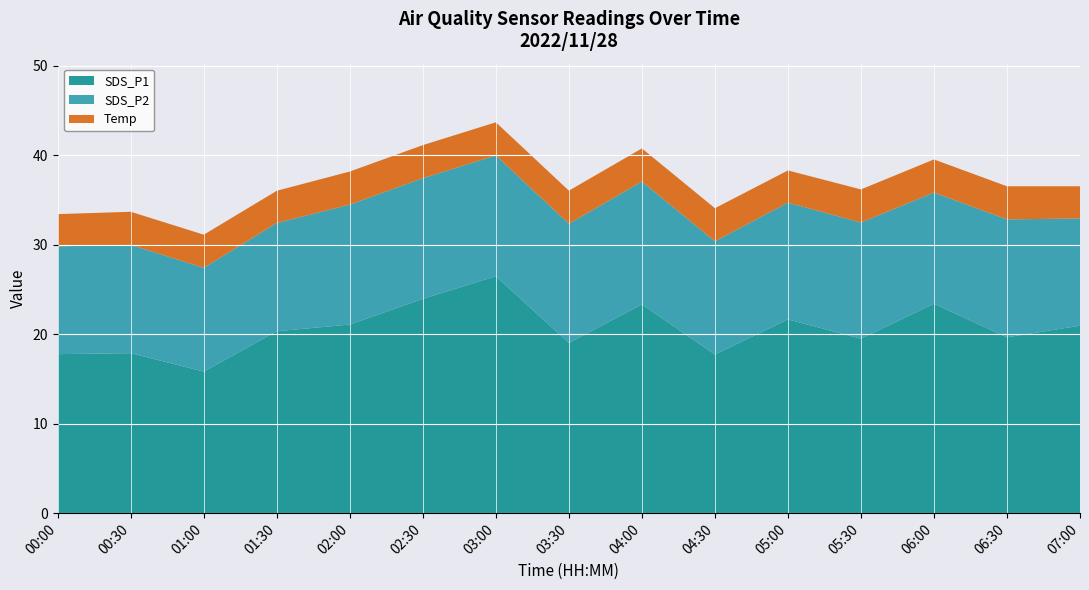

The value of SDS_P1 at 02:30 is 36.9. True or false?

False